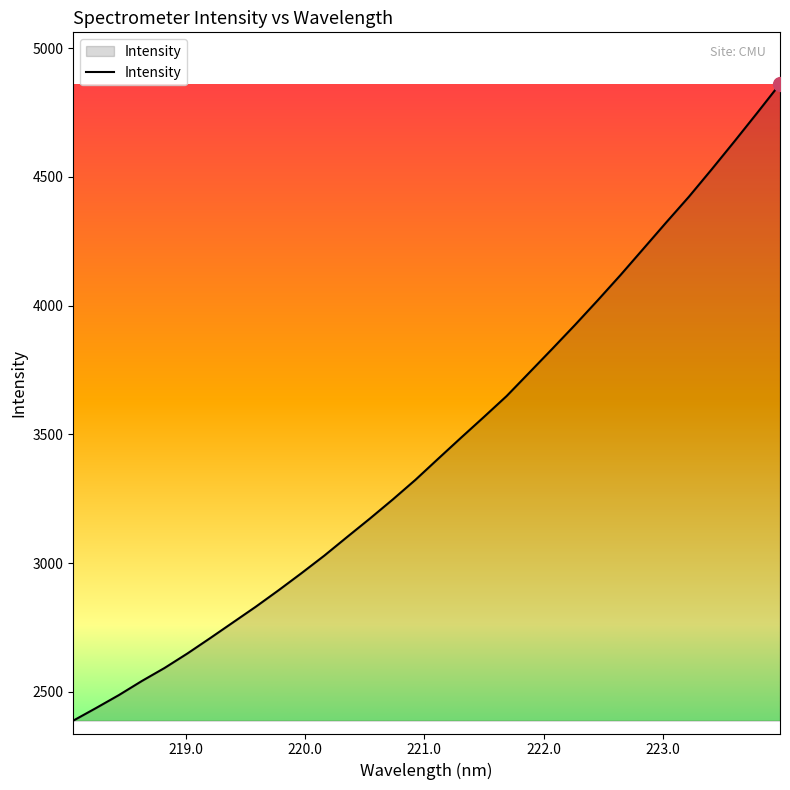

What is the maximum value shown in the chart?

4860.9